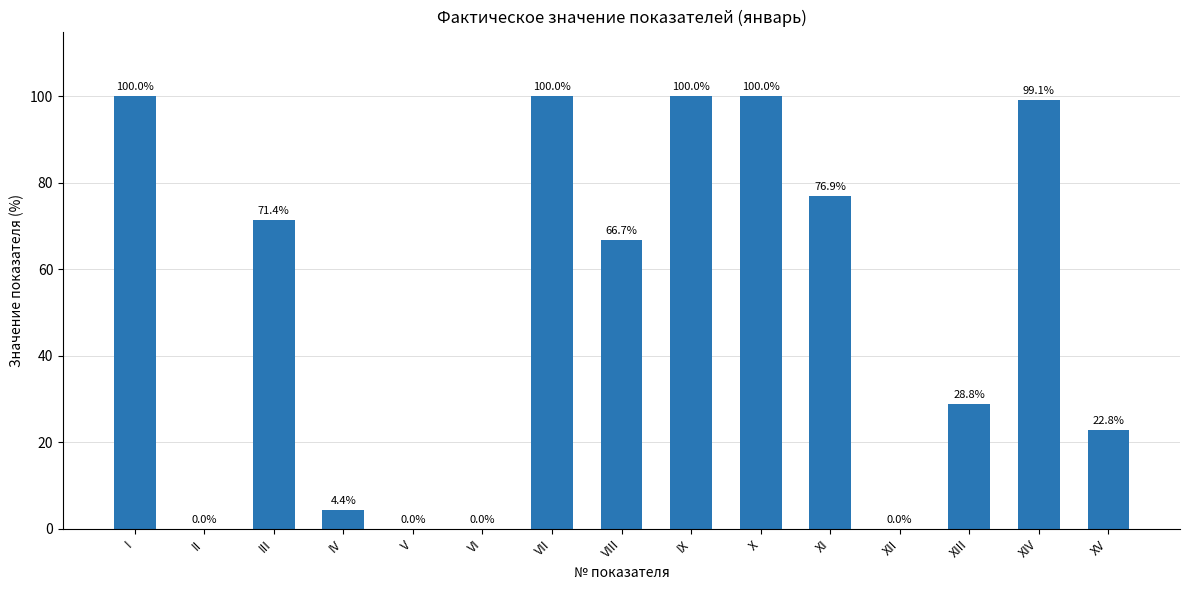

What is the sum of the values at X and VIII?

166.7